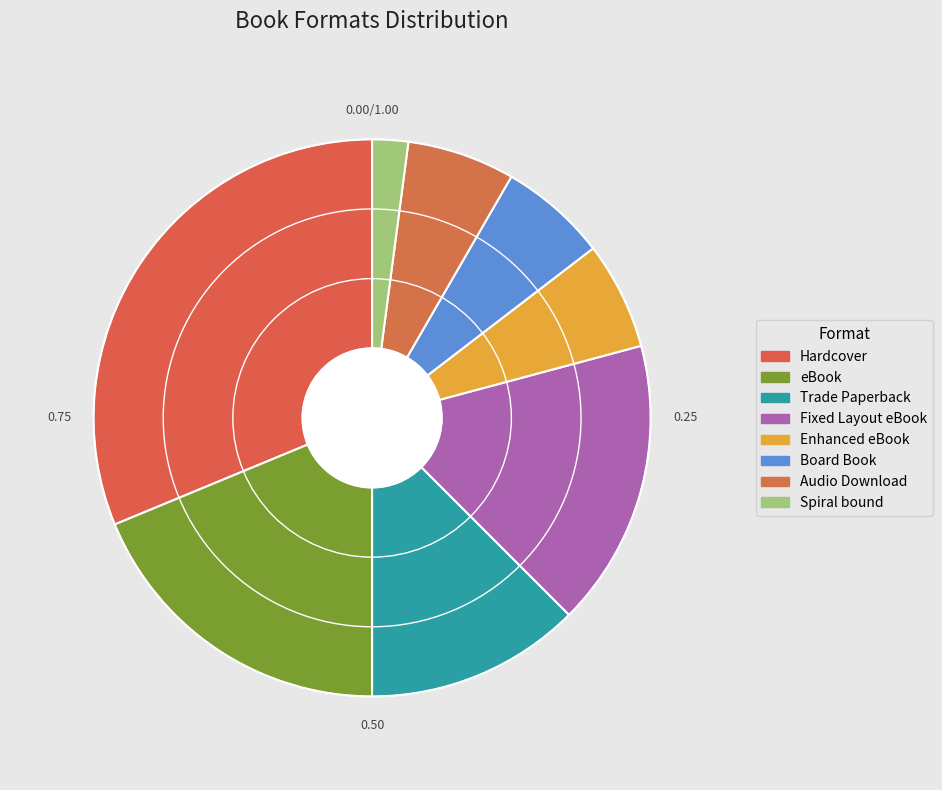

True or false: Audio Download accounts for 11% of the total.

False